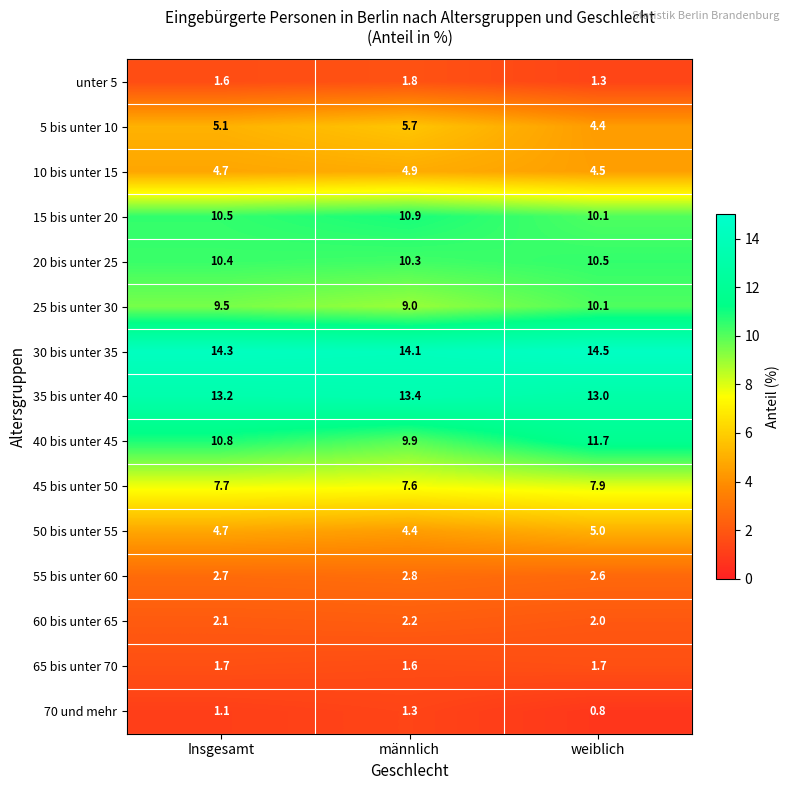

Which series has the widest spread of values?

40 bis unter 45